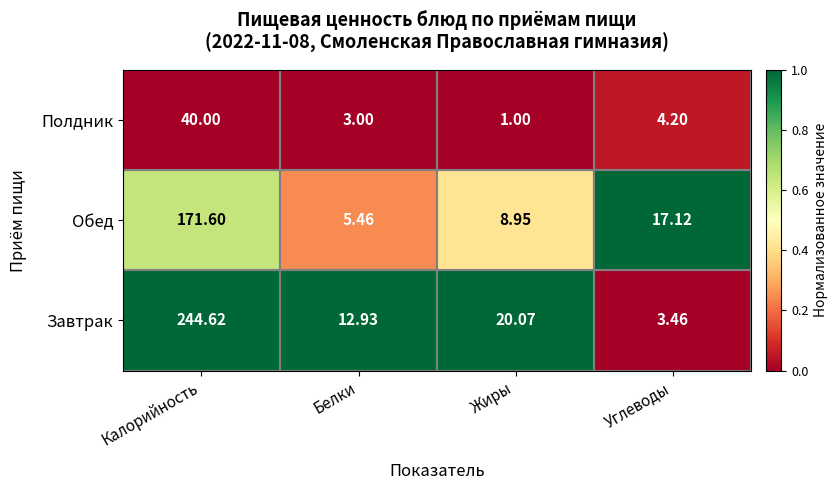

How many distinct data groups are displayed?

3